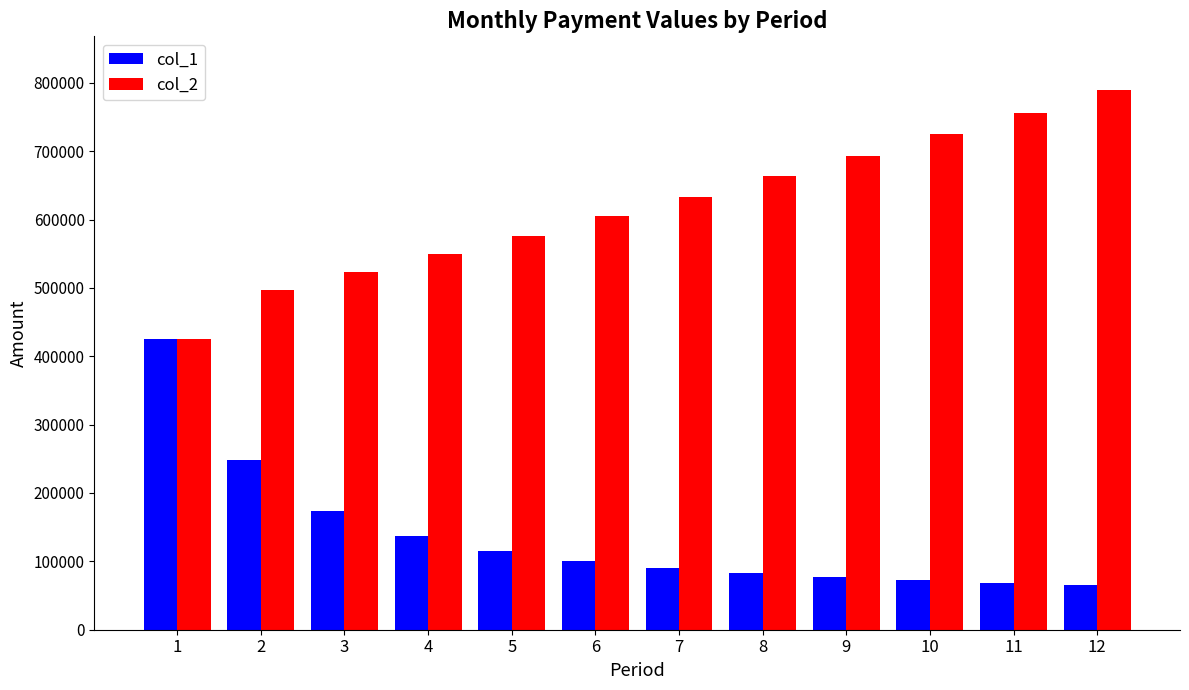

At which label is col_2 closest to 607141?

6